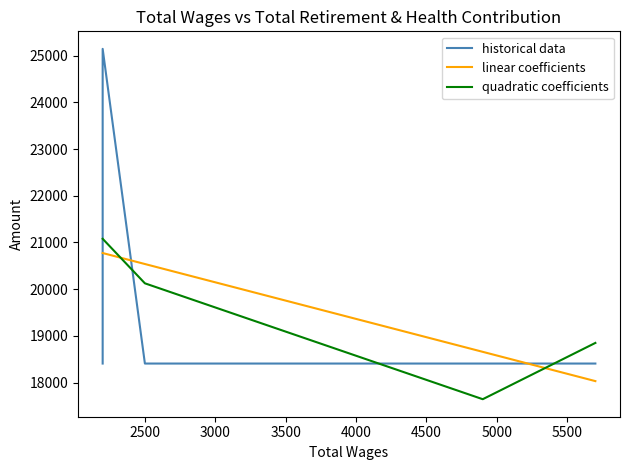

Reading left to right, list all the values displayed in this chart.

historical data: 18408.0	25144.0	18408.0	18408.0	18408.0
linear coefficients: 20773.4	20773.4	20538.5	18658.6	18032.0
quadratic coefficients: 21078.2	21078.2	20125.3	17644.8	18849.6